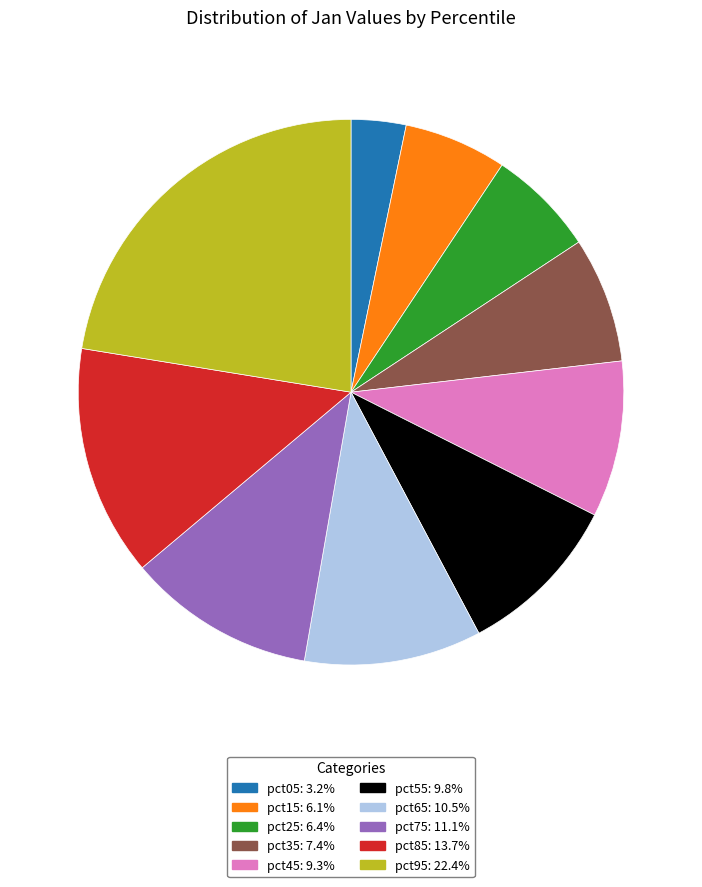

True or false: pct05 accounts for 14% of the total.

False